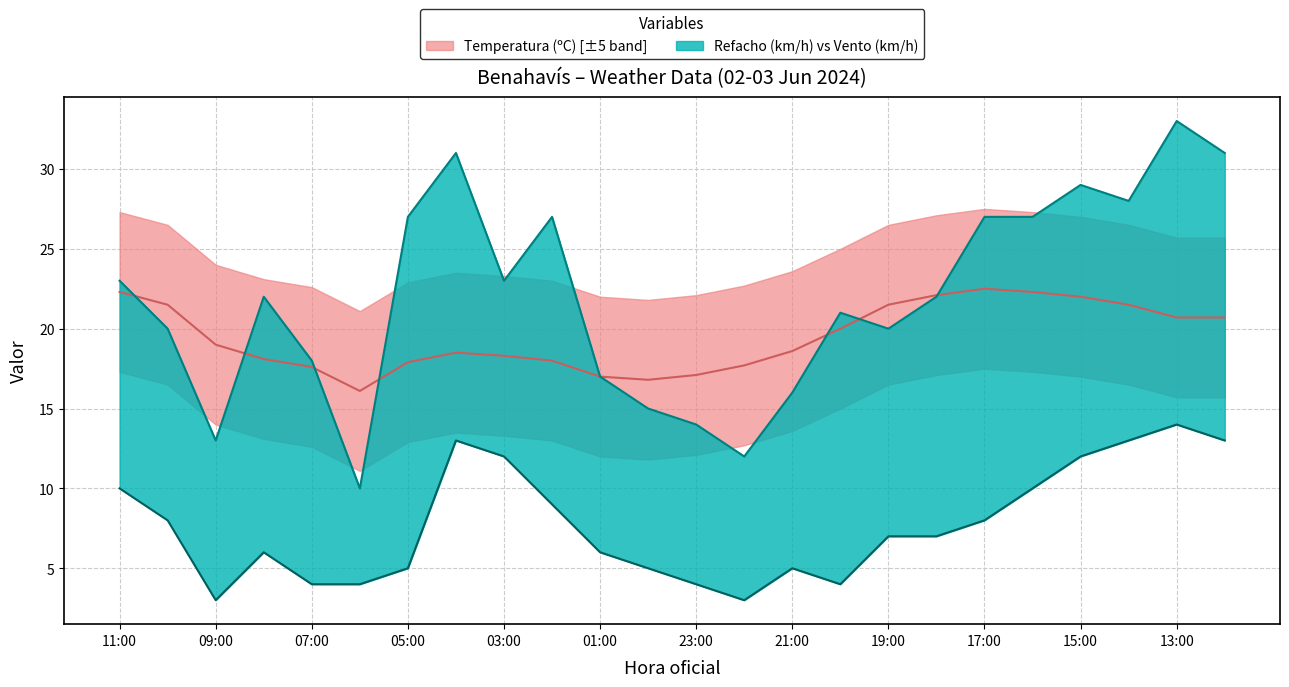

How many lines are shown in the chart?

3